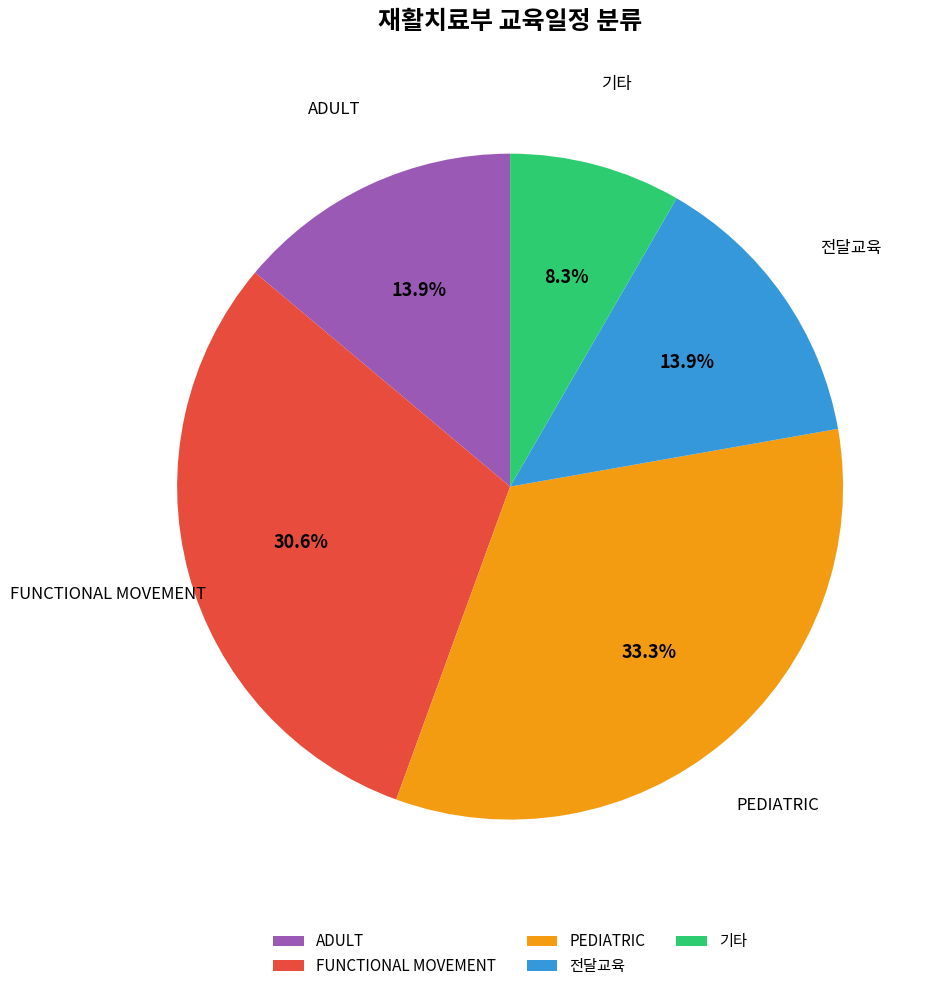

How many segments does this pie chart have?

5